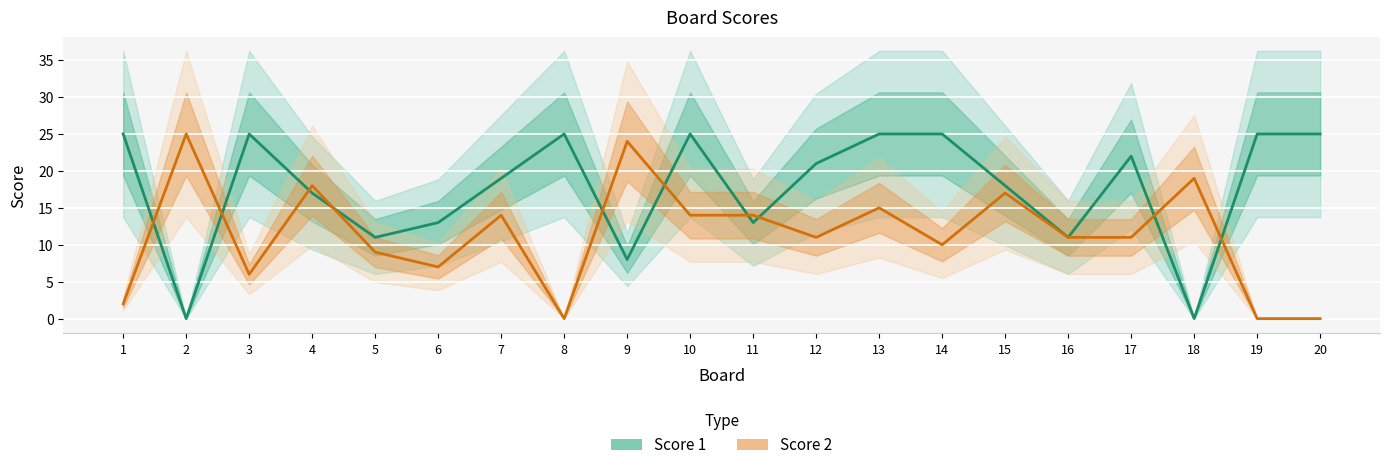

What is the difference between the Score 1 values at 16 and 11?

2